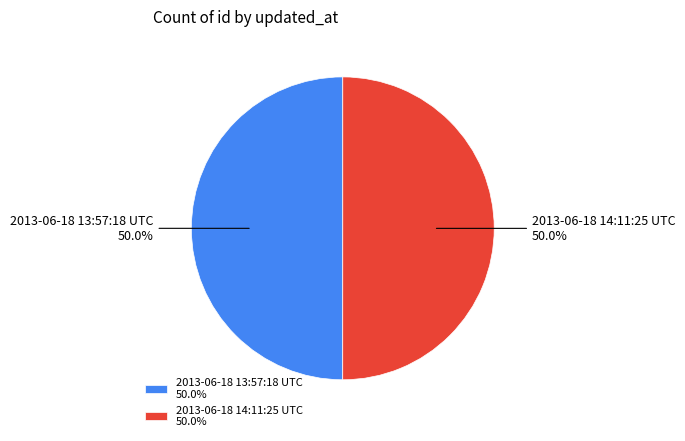

Count the number of slices in the pie.

2